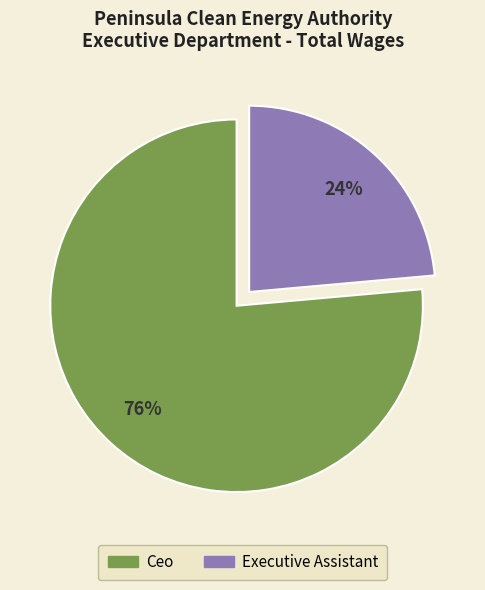

Is Ceo the majority of the pie?

Yes